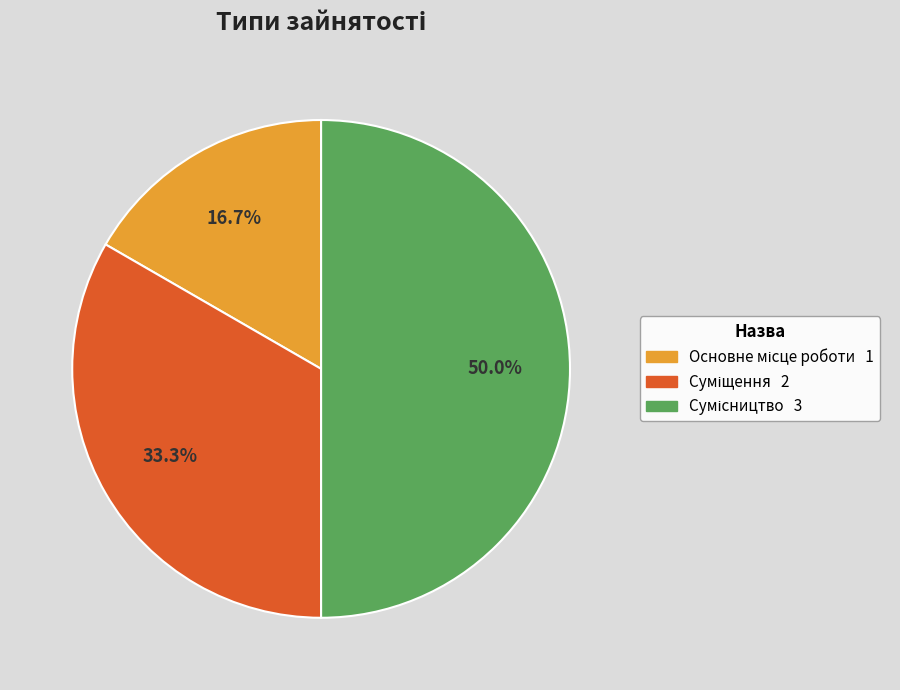

To the nearest percent, what is the average slice percentage?

33%